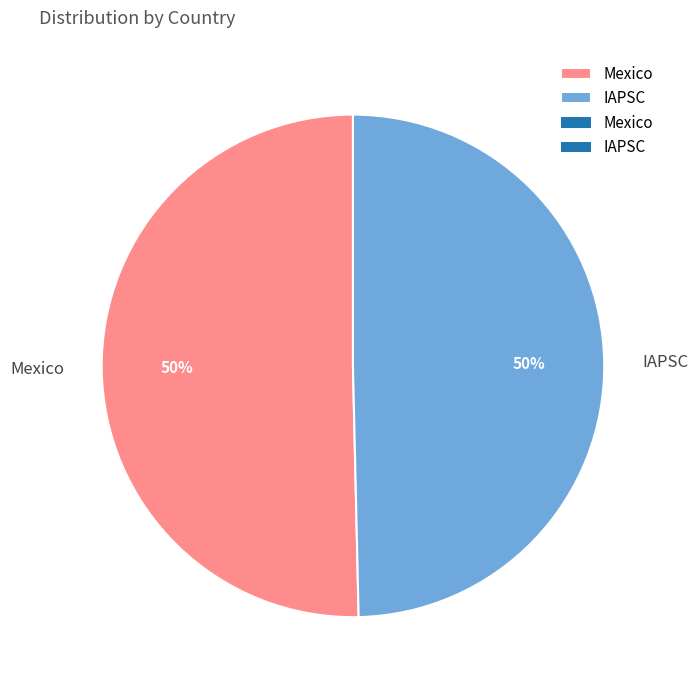

To the nearest percent, what percentage of the pie is IAPSC?

50%